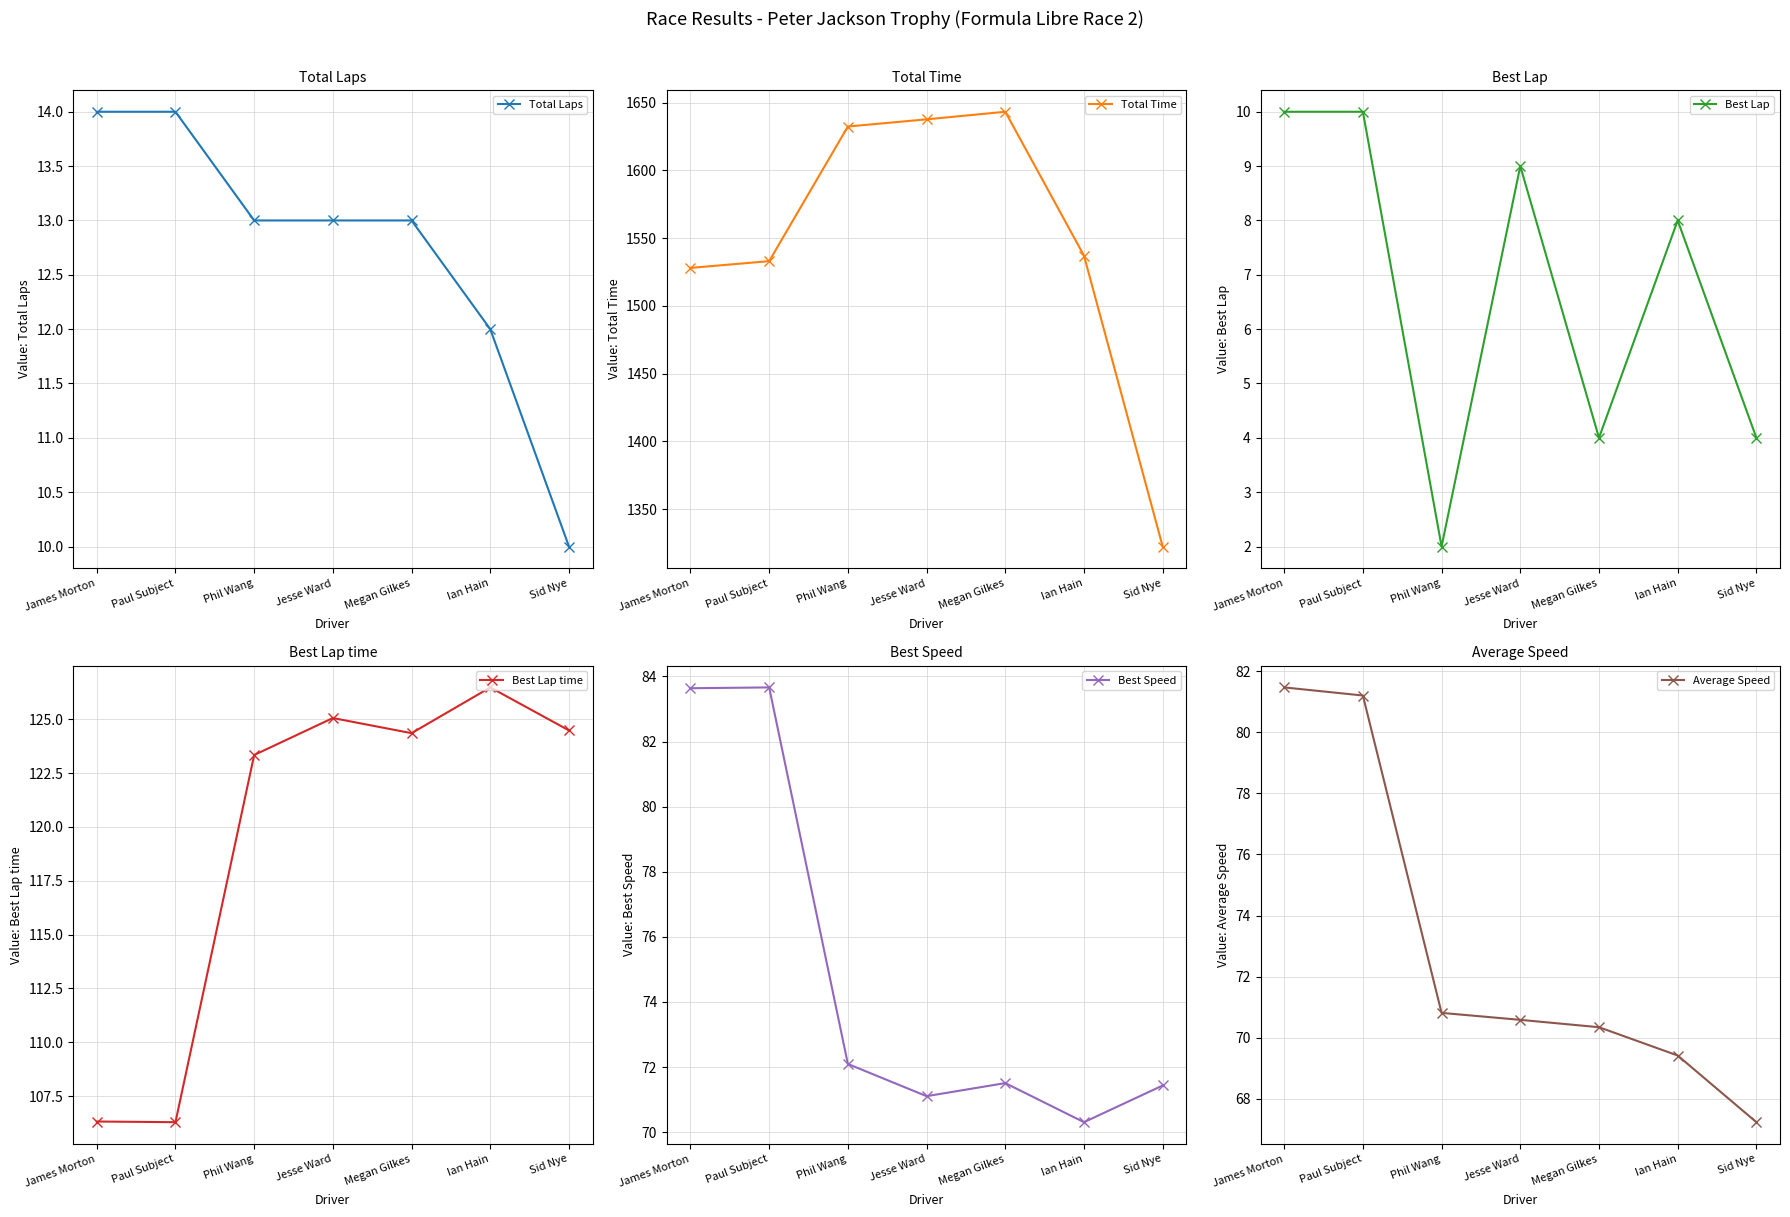

What is the label of the 2nd point from the right?

Ian Hain